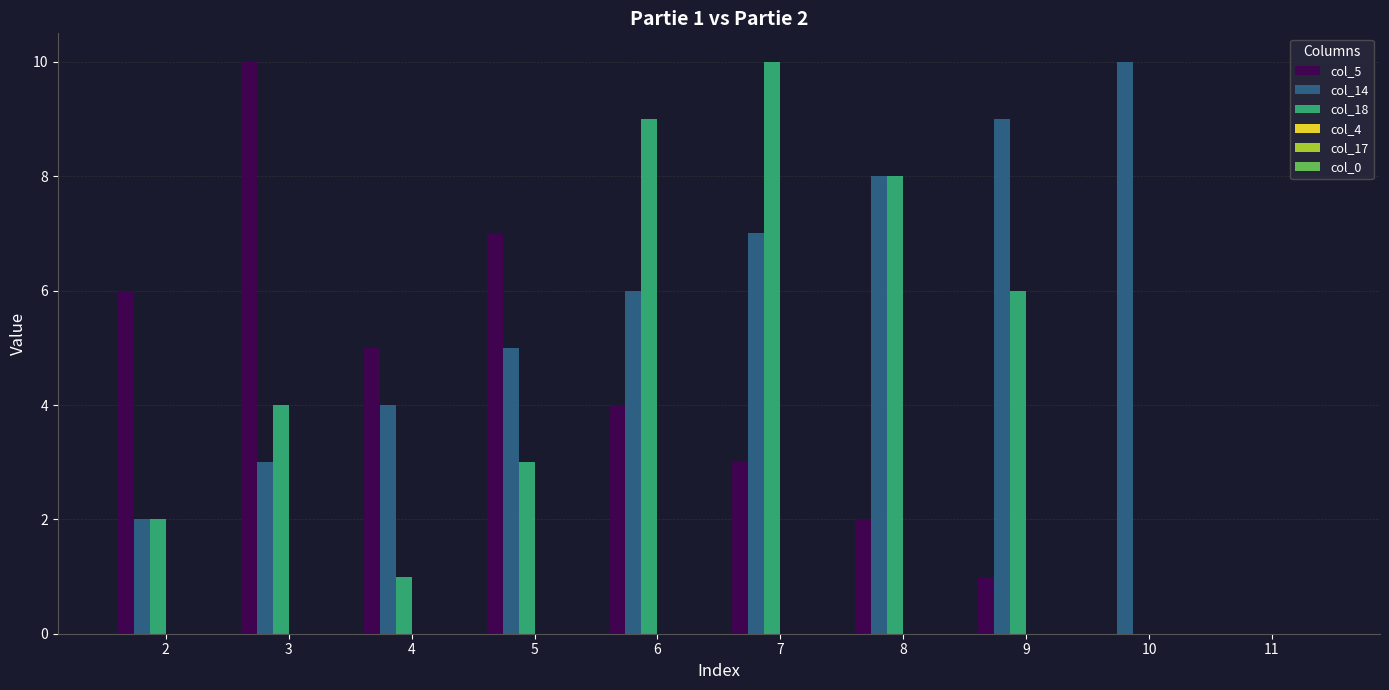

What is the sum of all col_18 values?

43